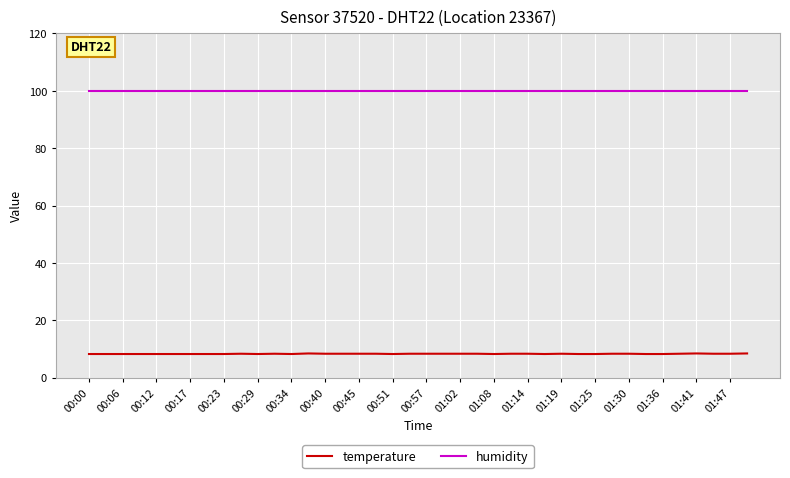

True or false: humidity and temperature cross at least once.

False